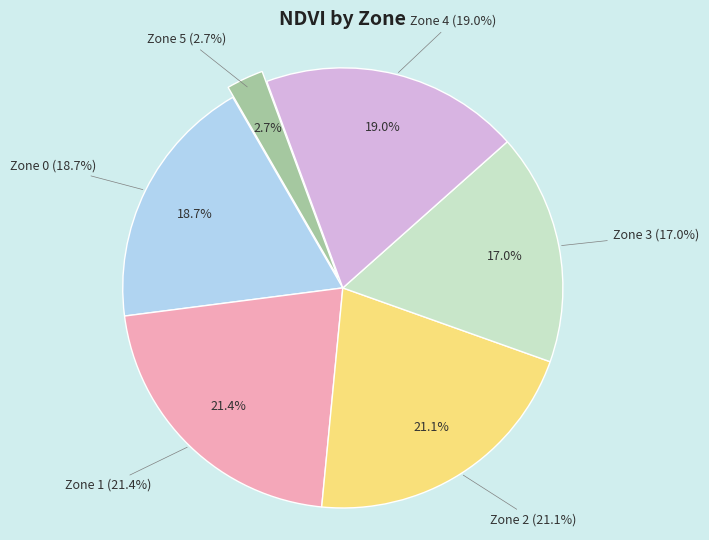

What is the smallest slice in the pie chart?

Zone 5